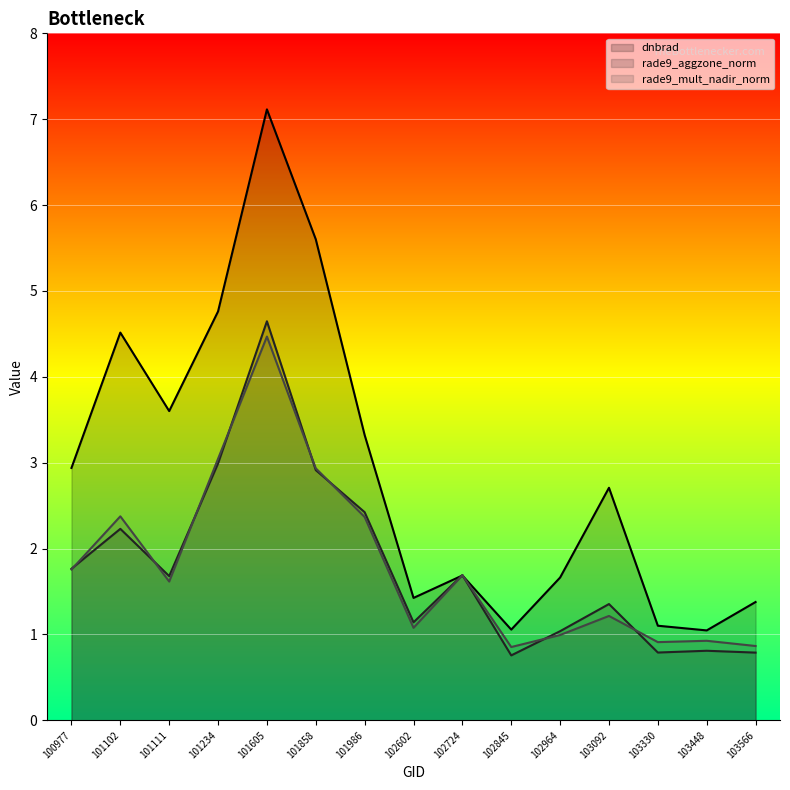

What is the total value across all series at 102845?

2.7